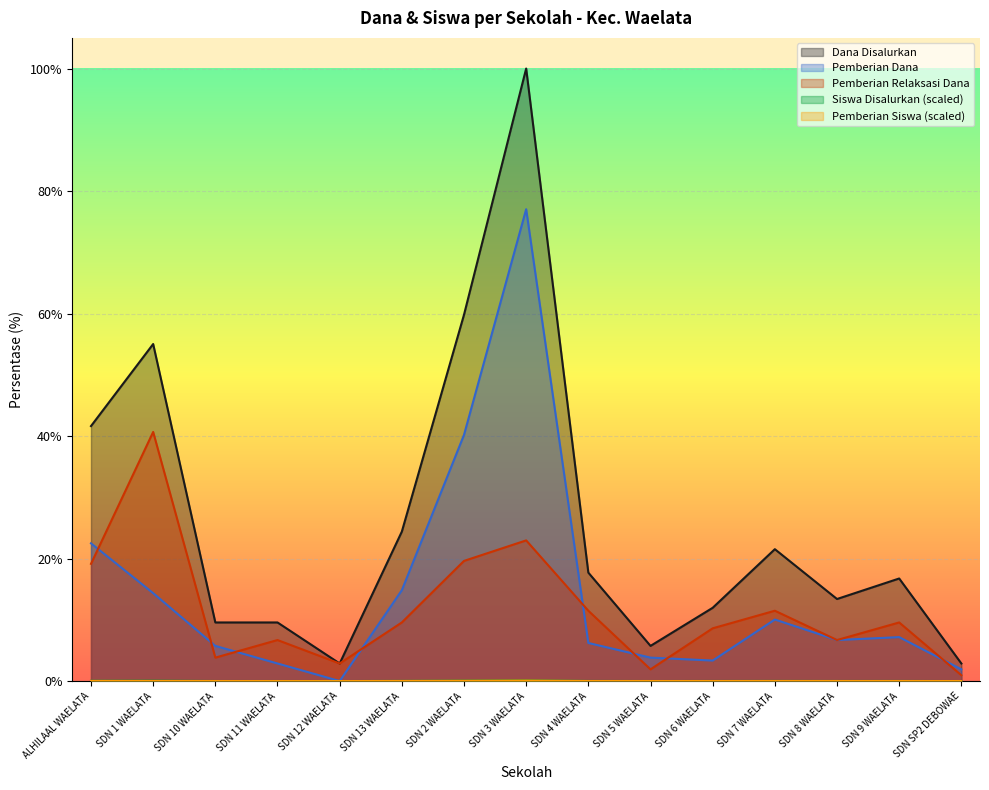

True or false: Pemberian Relaksasi Dana and Siswa Disalurkan cross at least once.

False